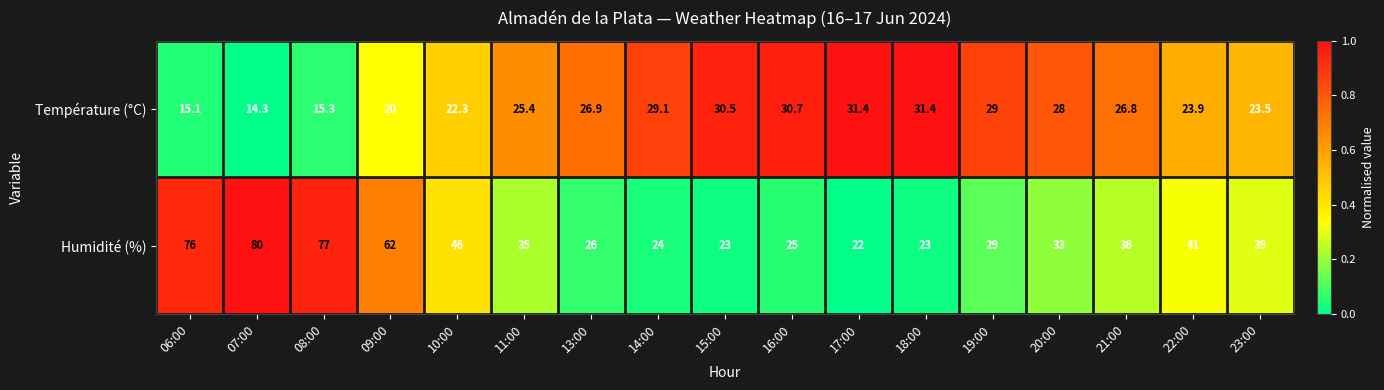

What is the average value of the Humidité (%) series?

41.0